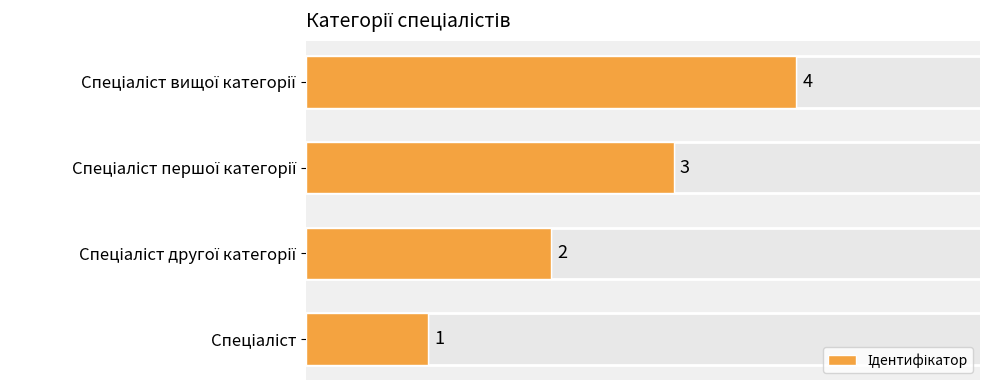

What is the average value?

2